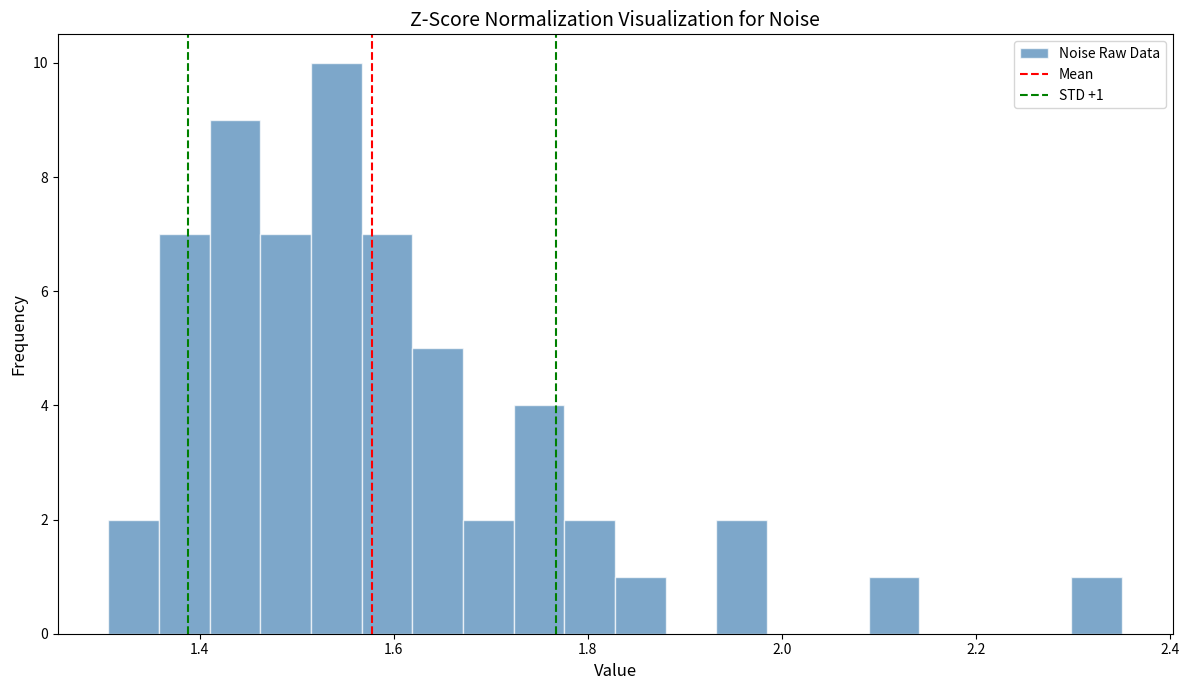

Around what value on the x-axis is the tallest bar? Give the approximate position of its centre, as read against the axis.

1.54